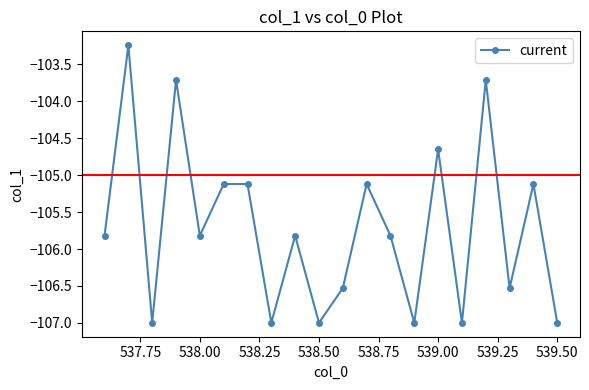

What is the average value?

-105.7